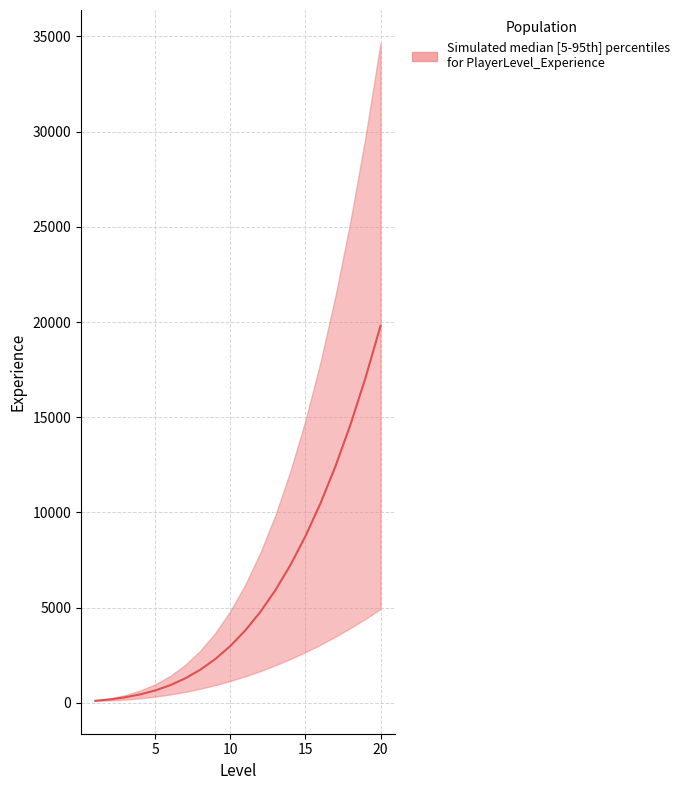

List the labels in order of value, largest first.

20, 19, 18, 17, 16, 15, 14, 13, 12, 11, 10, 9, 8, 7, 6, 5, 4, 3, 2, 1